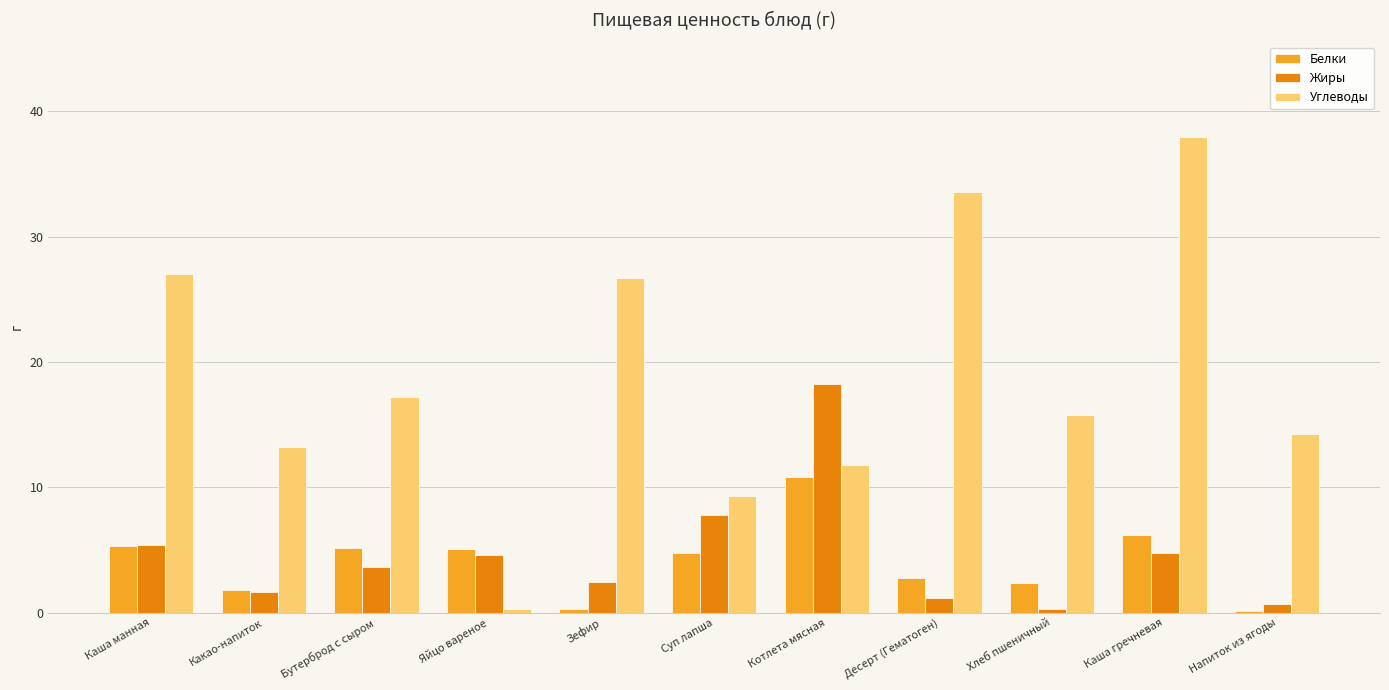

How many series are shown in this chart?

3